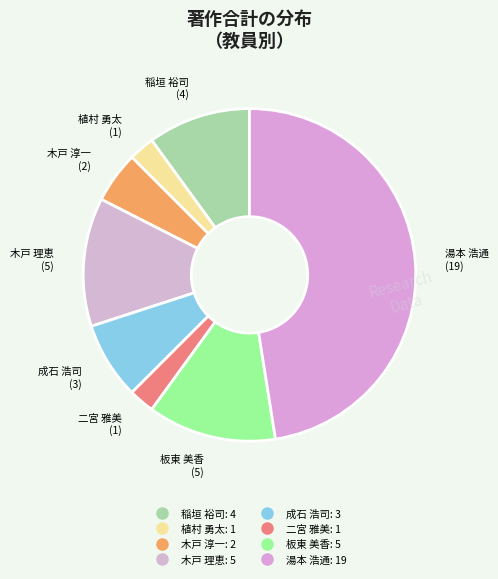

True or false: 植村 勇太 accounts for 8% of the total.

False